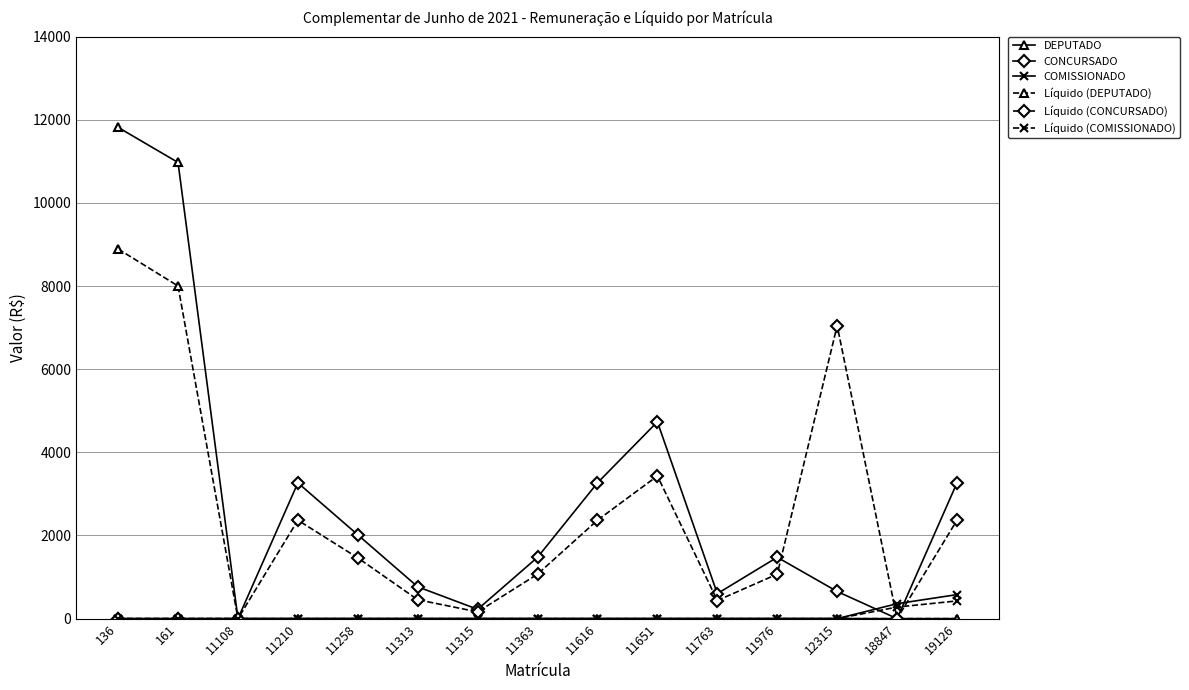

What is the maximum value shown in the chart?

11817.0